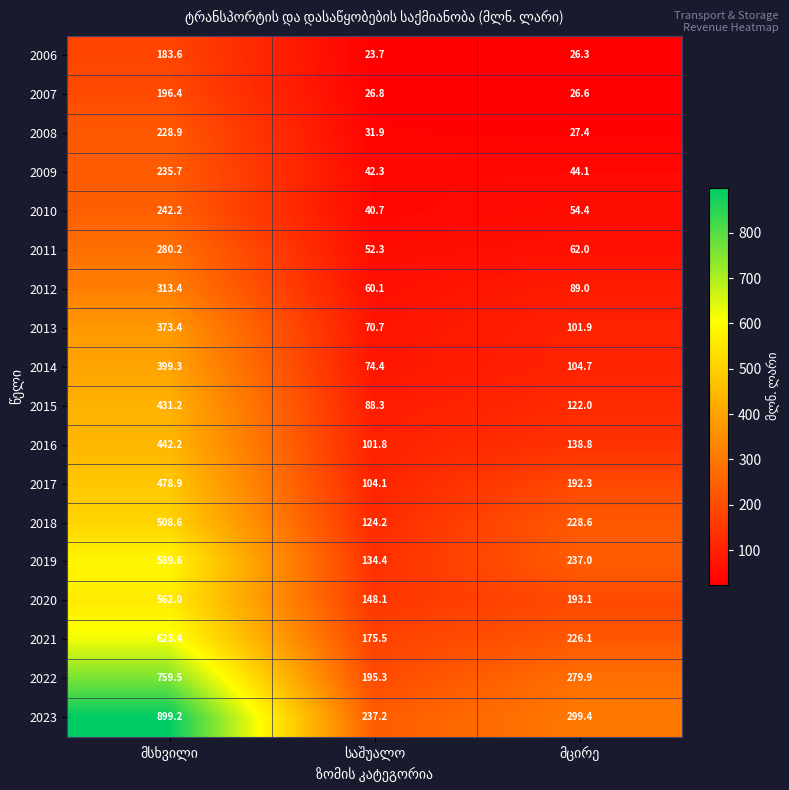

At how many categories does at least one series exceed 177?

3